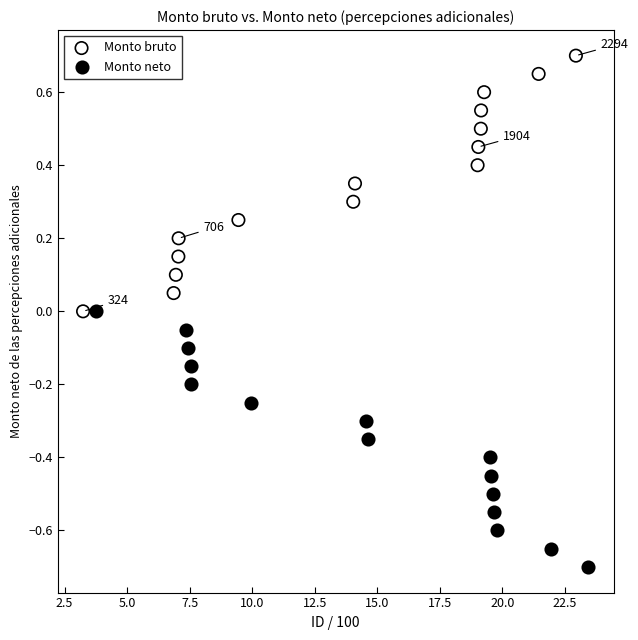

Which series reaches the minimum Y coordinate?

Monto neto